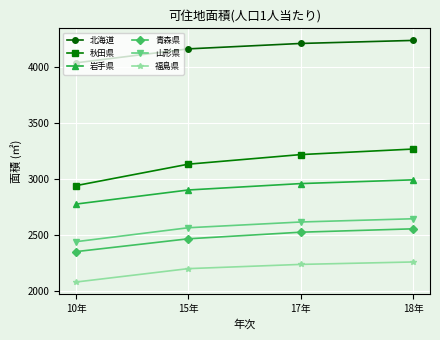

What is the average value of the 山形県 series?

2568.5